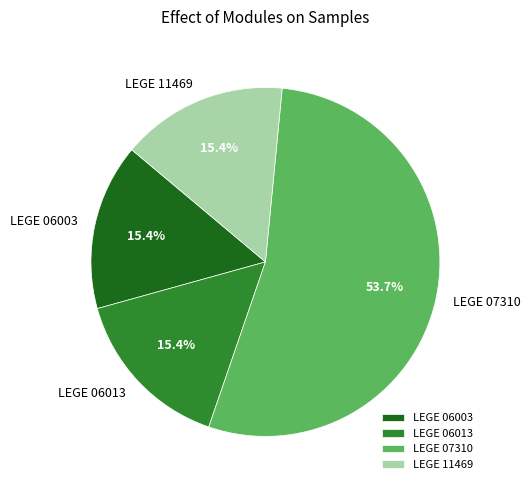

How much of the chart is everything except LEGE 11469?

84.6%